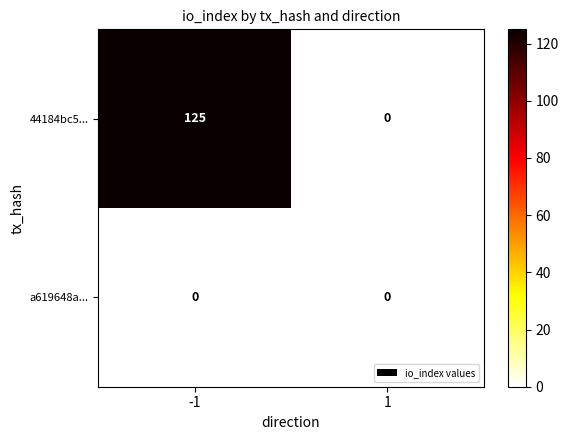

List the series in order of their overall mean, lowest first.

a619648a..., 44184bc5...